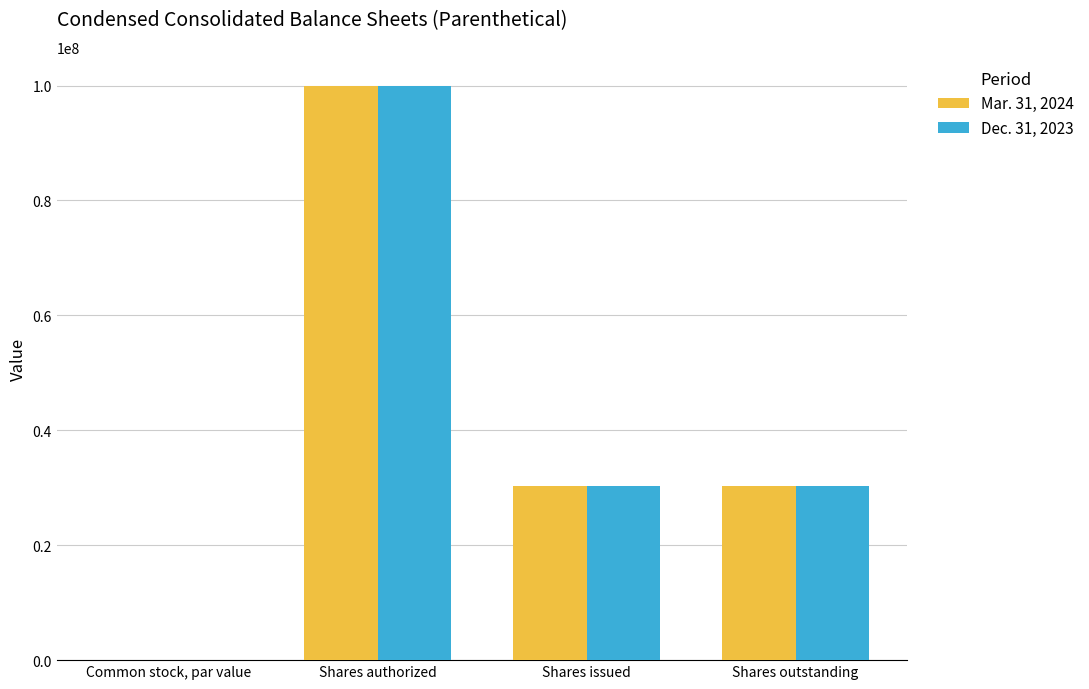

At which label does Dec. 31, 2023 reach its peak?

Shares authorized